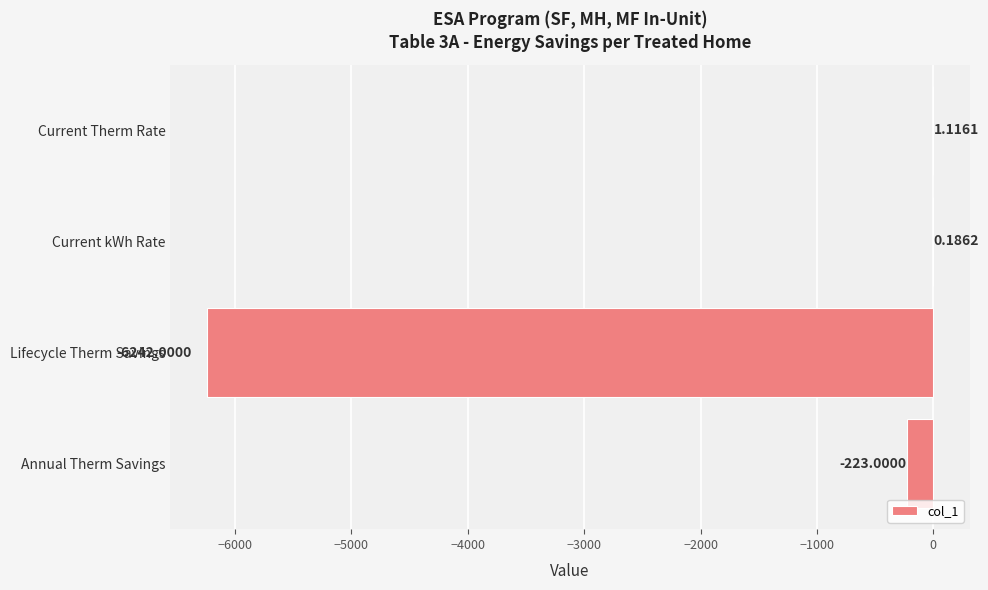

How many positive values are there?

2